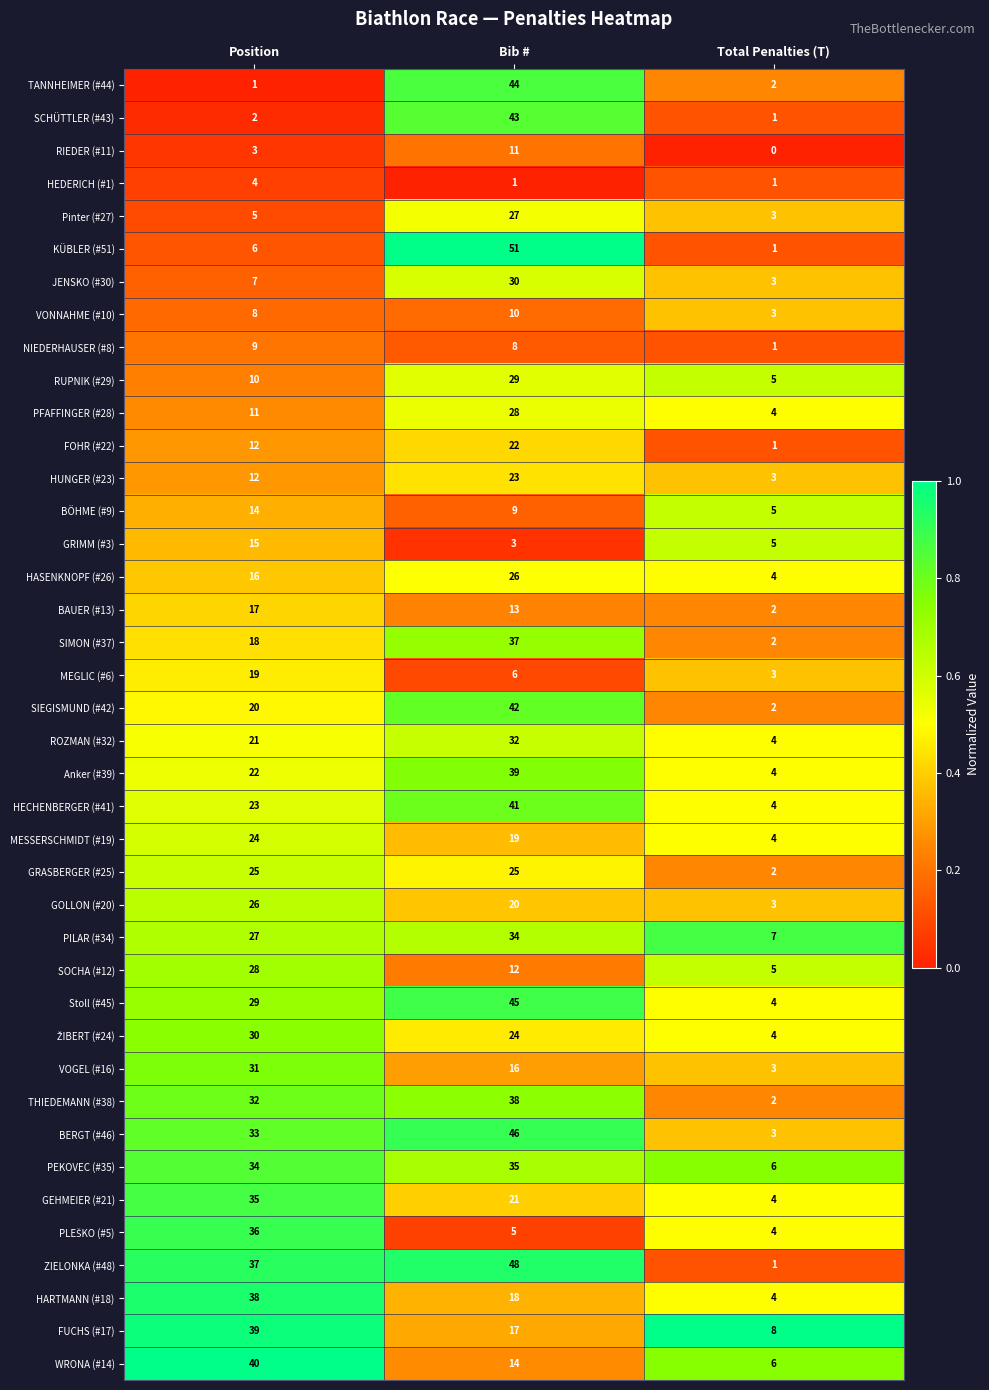

Which series has the widest spread of values?

KÜBLER (#51)